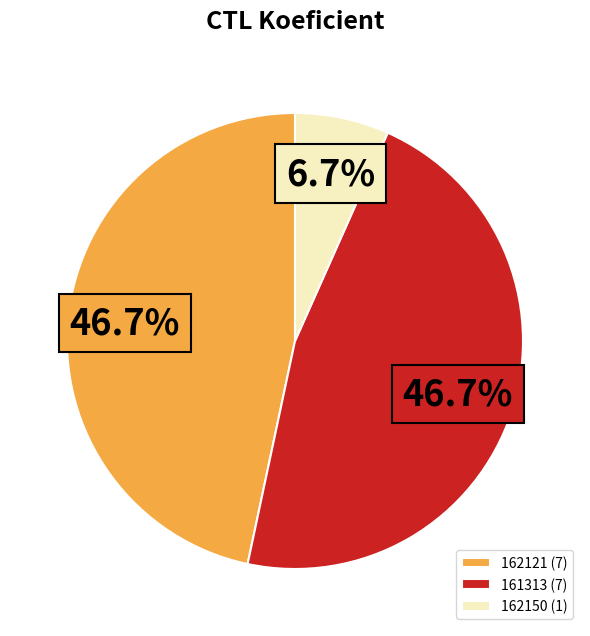

Which slice is the smallest?

162150